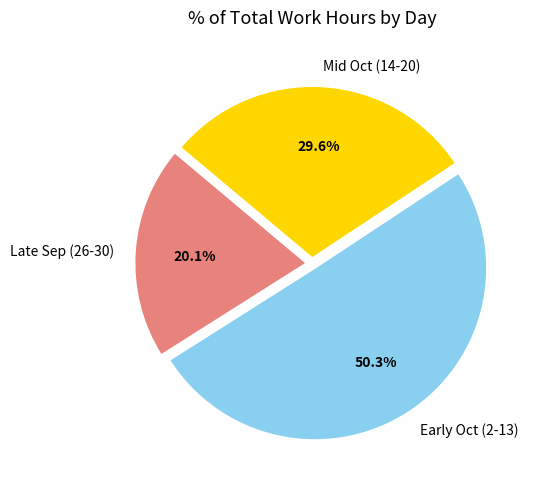

Approximately how many times larger is the value at Early Oct (2-13) compared to Late Sep (26-30)?

2.5